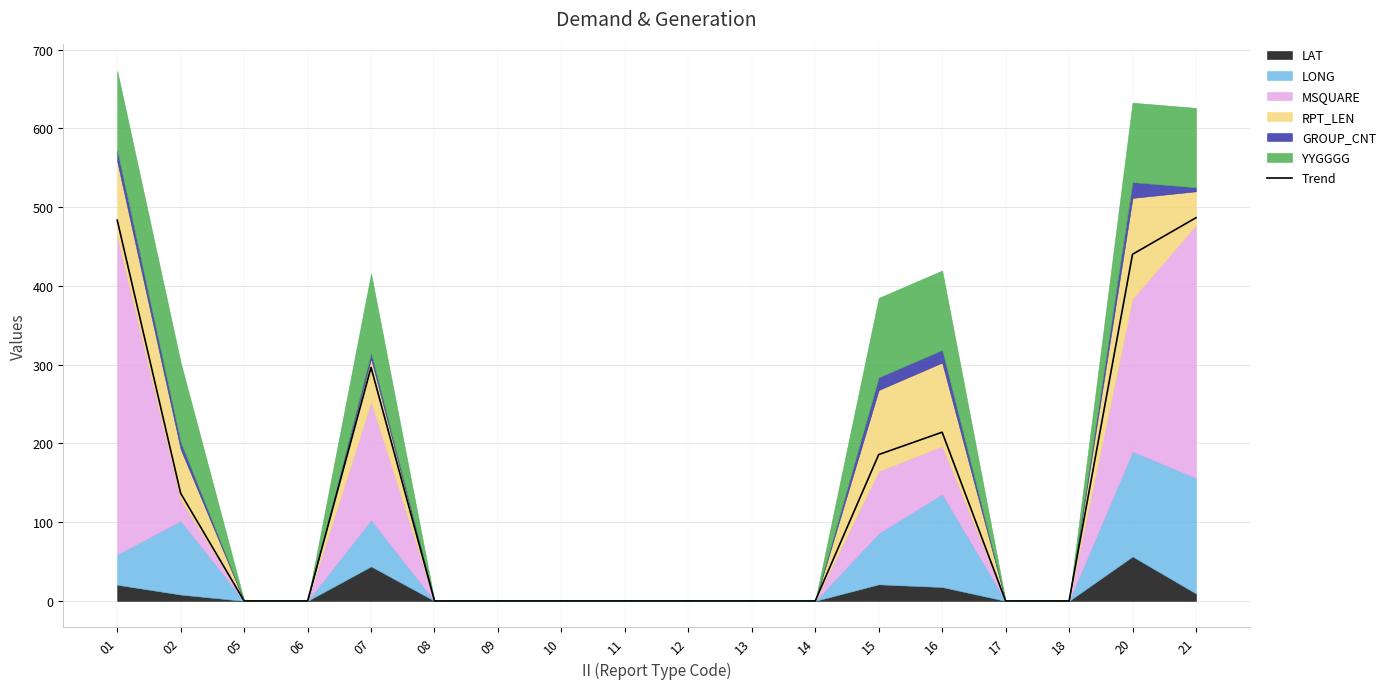

List the labels in order of value, largest first.

21, 01, 20, 07, 16, 15, 02, 05, 06, 08, 09, 10, 11, 12, 13, 14, 17, 18